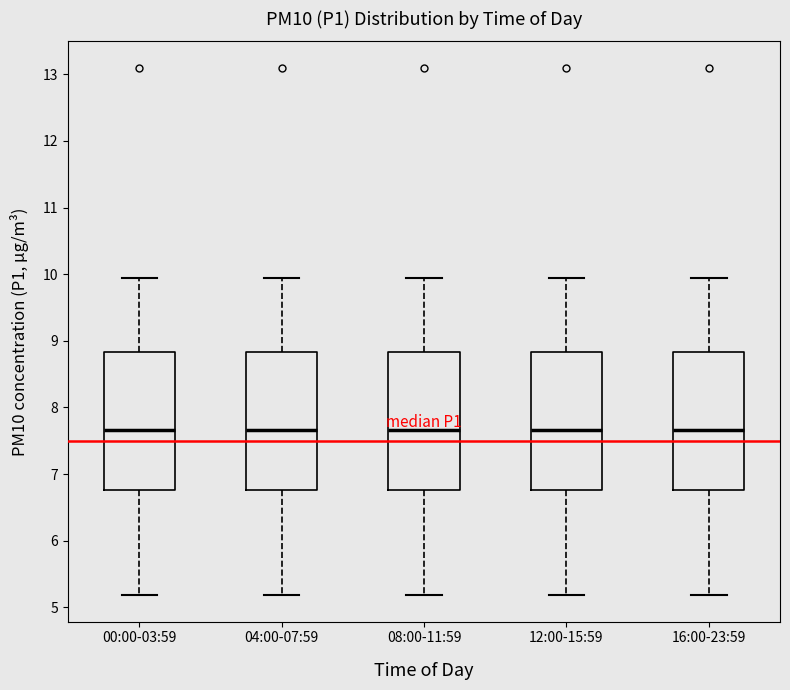

Where is the upper edge of the box for 16:00-23:59 on the y-axis? The values are not printed on the chart, so give them approximately, as read against the axis.

8.8